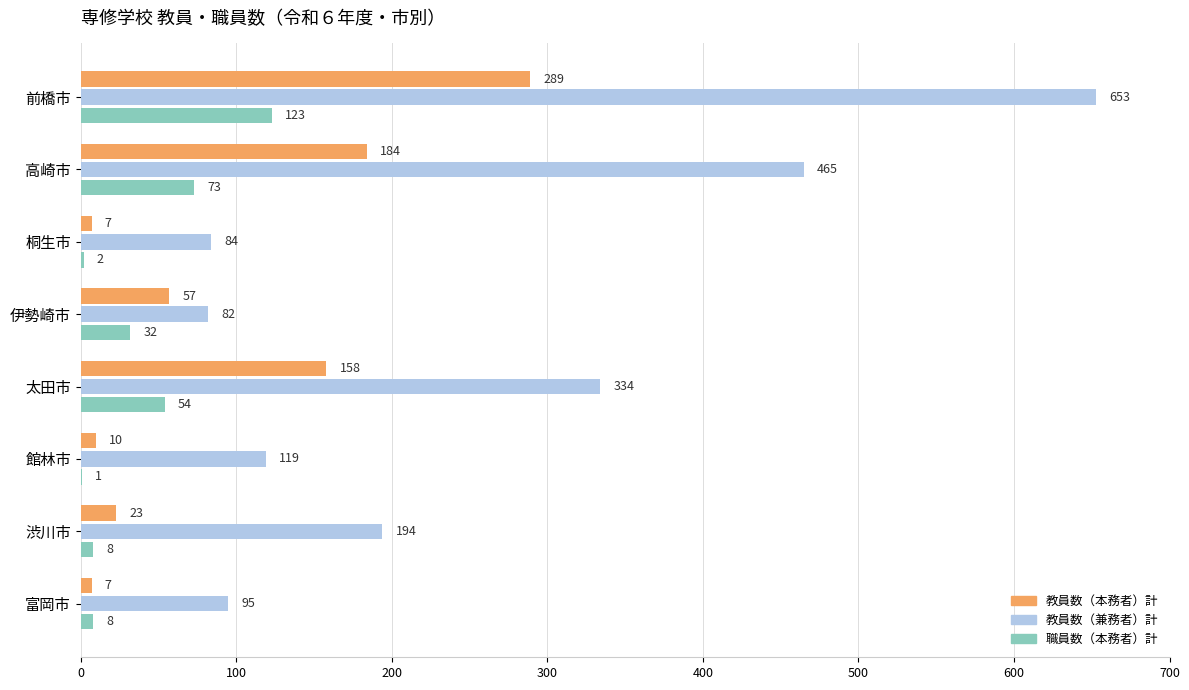

Between 前橋市 and 太田市, which series saw the biggest shift?

教員数（兼務者）計